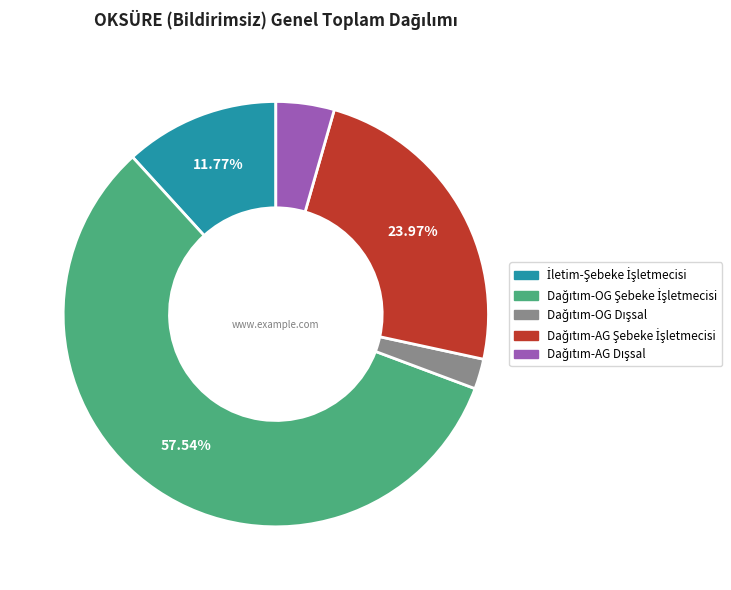

Is there any slice that represents more than half of the pie?

Yes